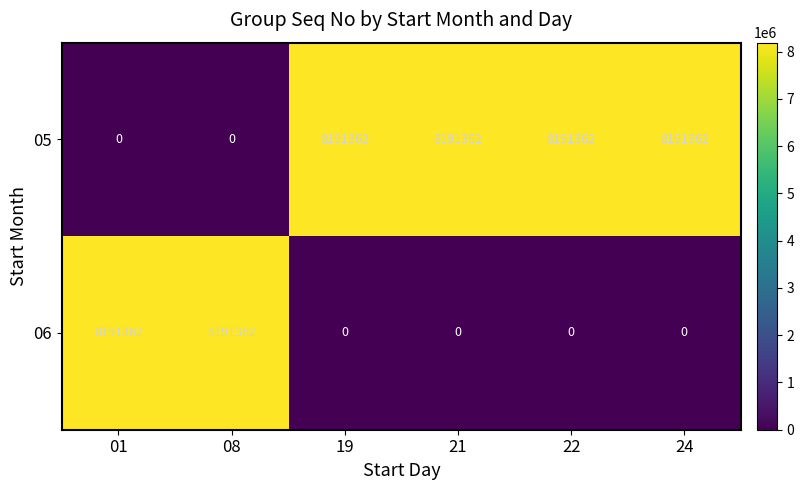

What is the sum of all 06 values?

16382724